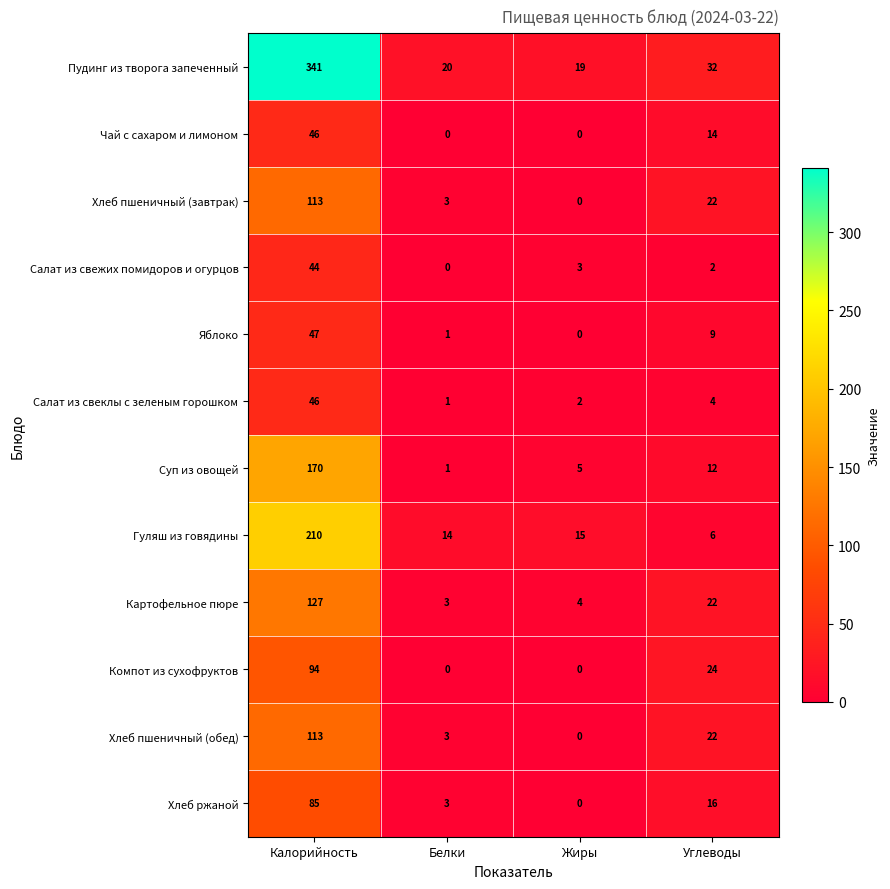

At which category does the chart reach its peak across all series?

Калорийность